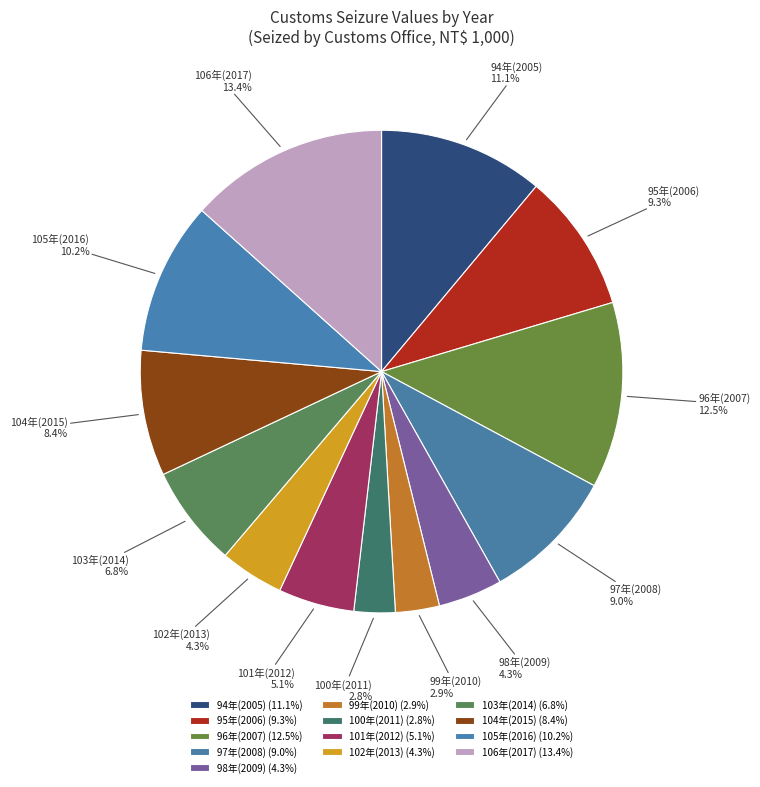

Approximately how many times larger is the value at 106年(2017) compared to 97年(2008)?

1.5